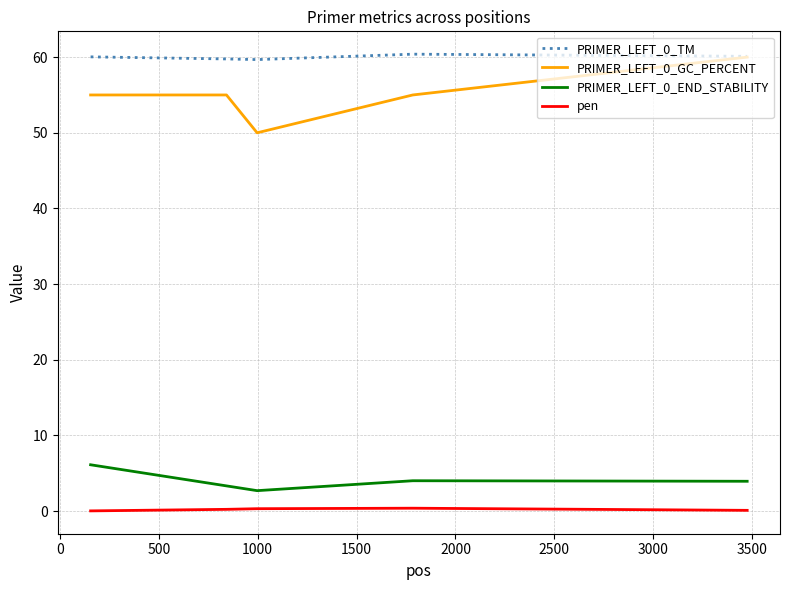

True or false: pen and PRIMER_LEFT_0_TM intersect in this chart.

False